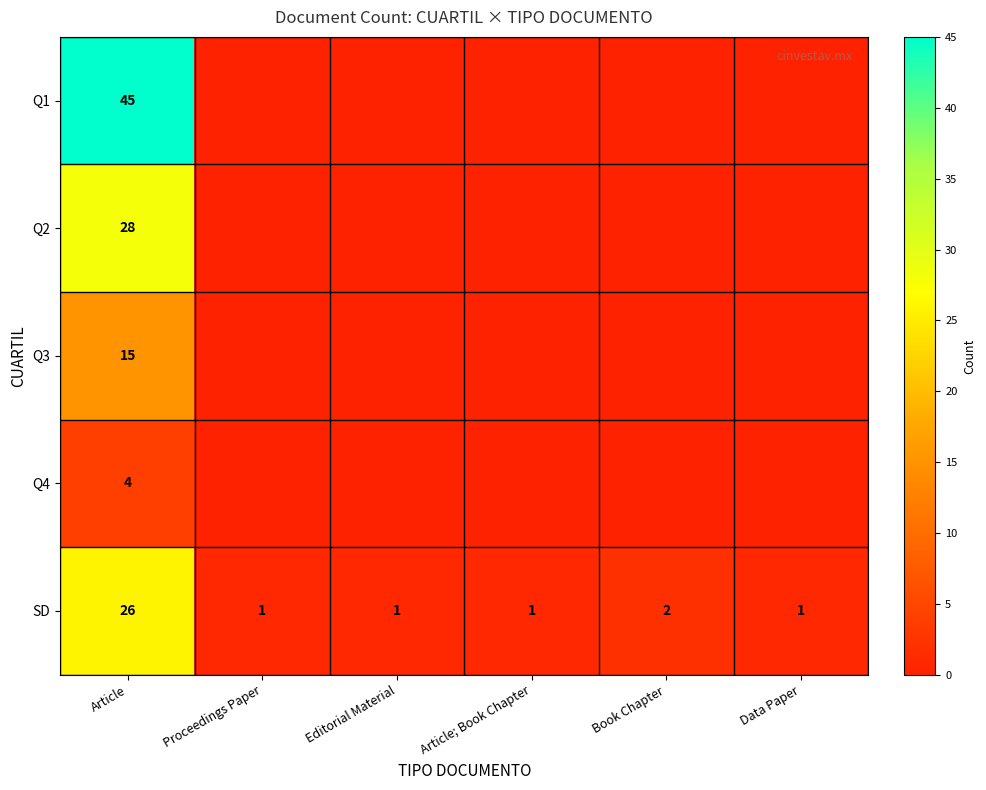

What is the spread (max minus min) of values at Article; Book Chapter?

1